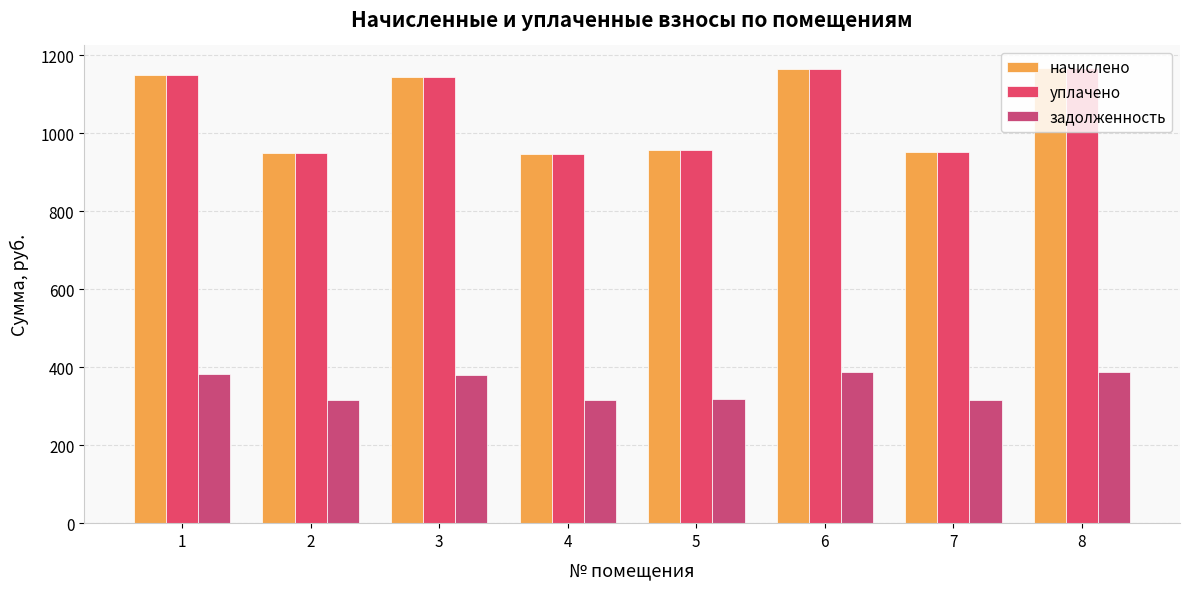

Reading left to right, what are all the values shown in this chart?

начислено: 1149.1	948.2	1142.6	946.1	956.9	1164.2	950.4	1166.4
уплачено: 1149.1	948.2	1142.6	946.1	956.9	1164.2	950.4	1166.4
задолженность: 383.0	316.1	380.9	315.4	319.0	388.1	316.8	388.8